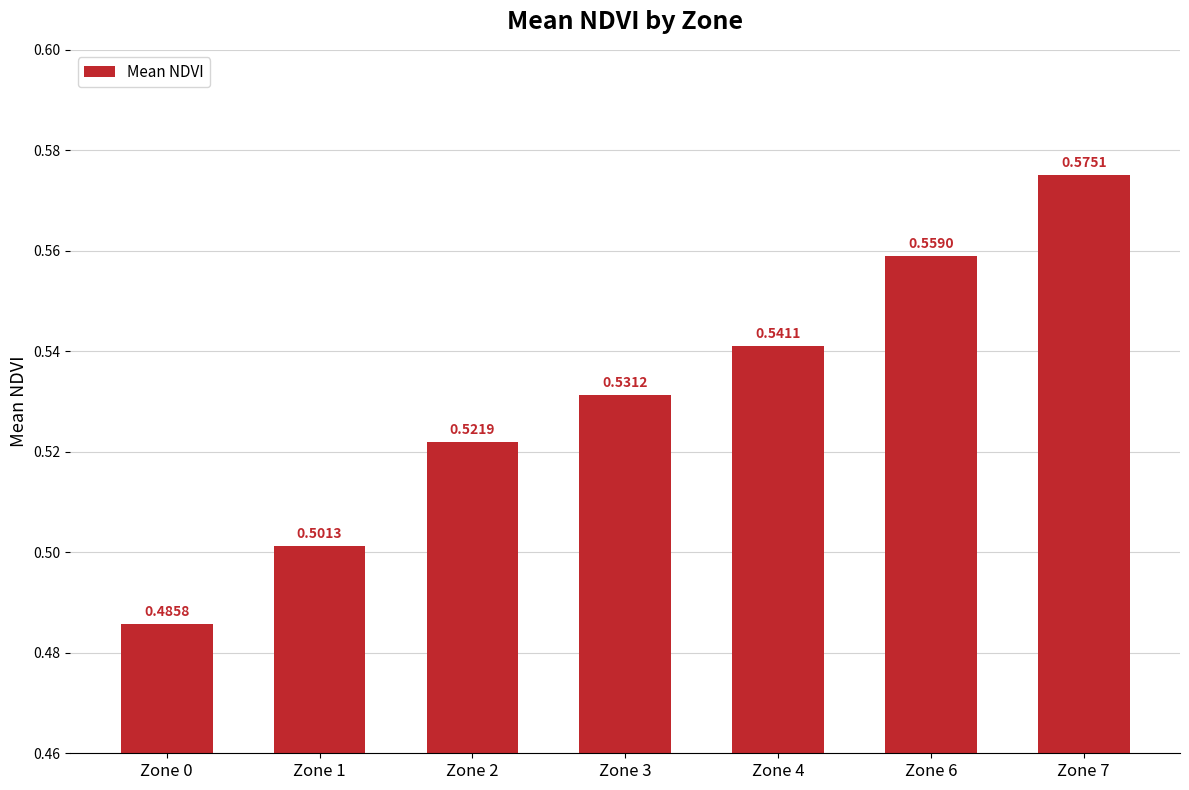

Rank the categories by value from highest to lowest.

Zone 7, Zone 6, Zone 4, Zone 3, Zone 2, Zone 1, Zone 0